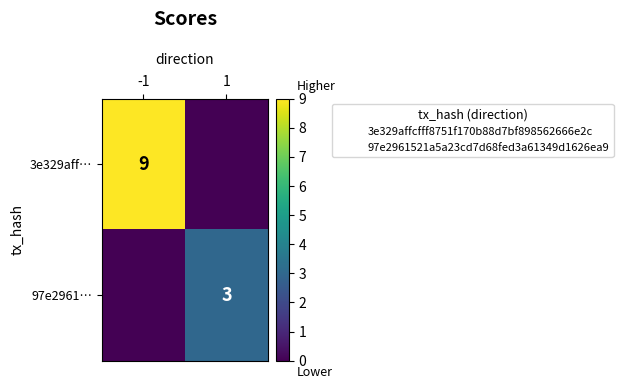

What is the difference between the highest and lowest values at -1?

9